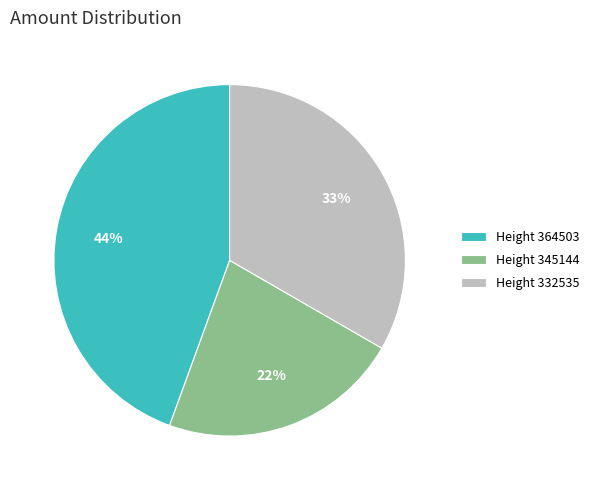

Does any single category account for the majority?

No